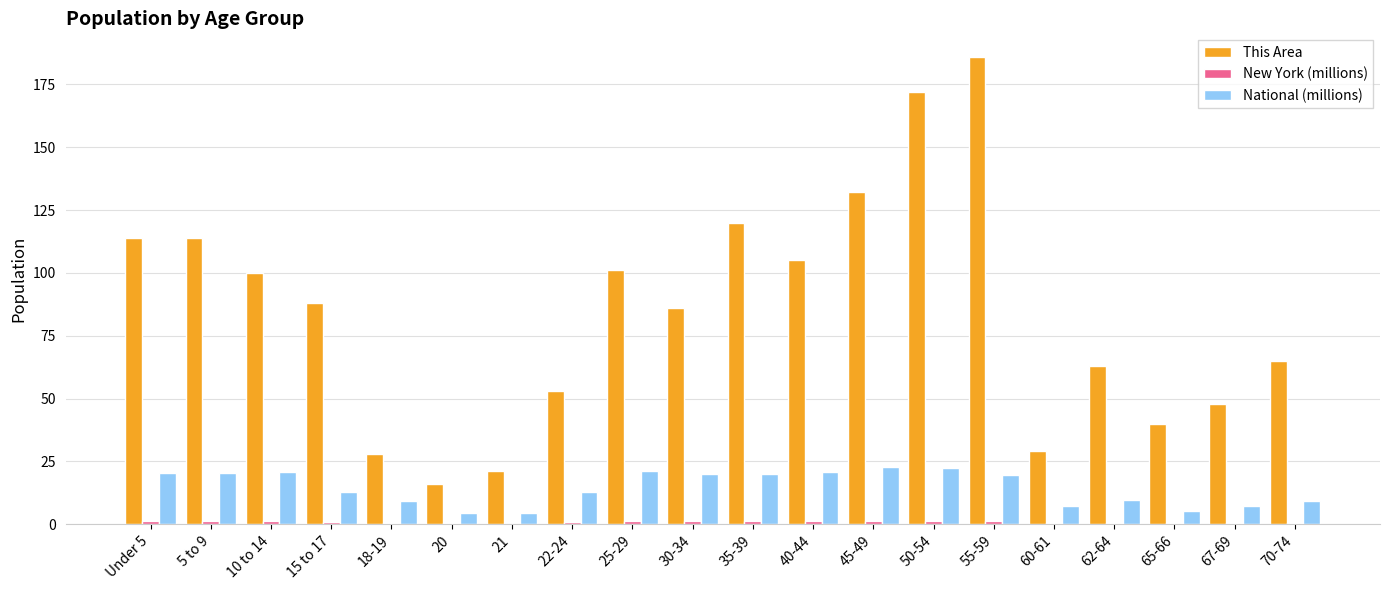

The National (millions) series shows 27.0 at 30-34. True or false?

False